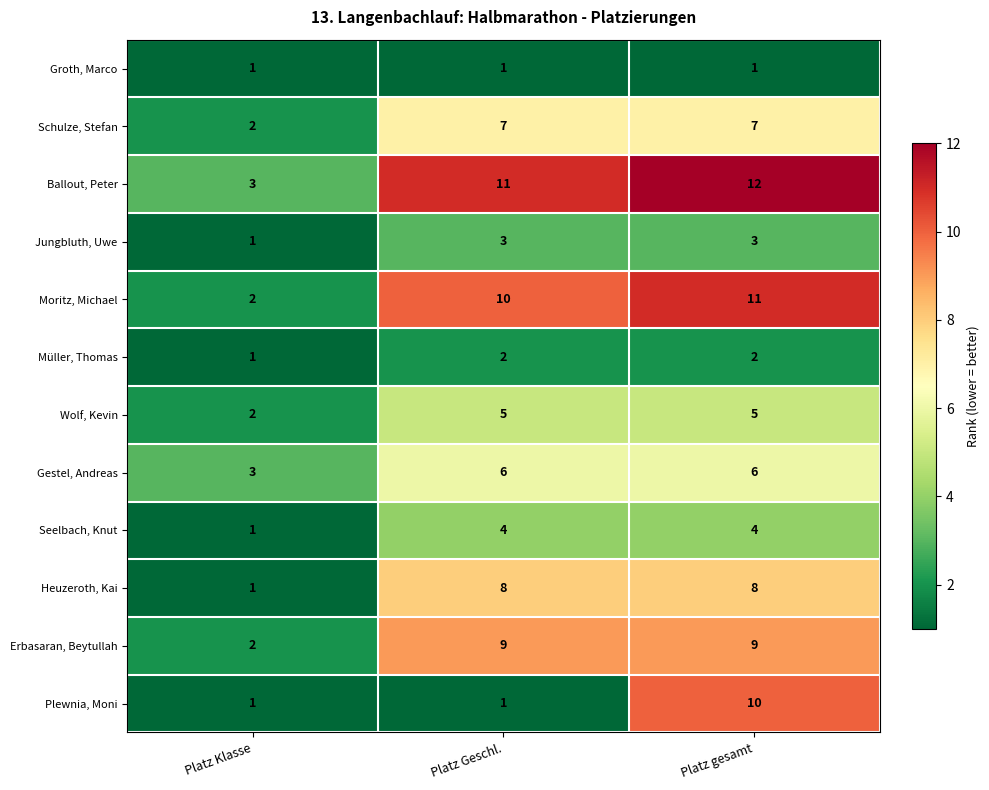

Is it true that Plewnia, Moni equals 1 at Platz Geschl.?

True